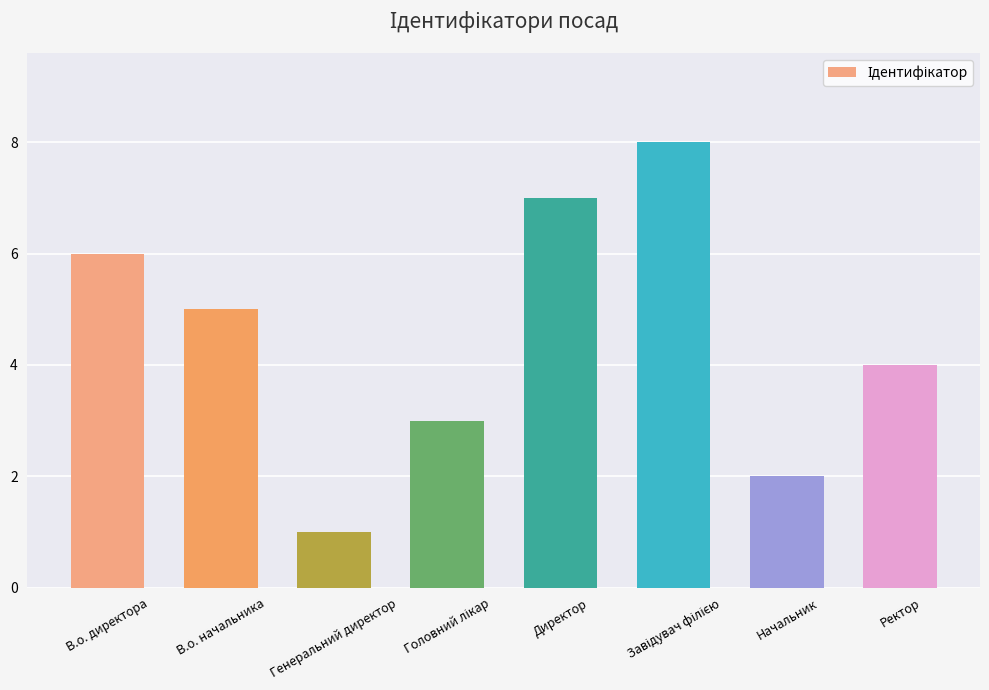

What is the maximum value shown in the chart?

8